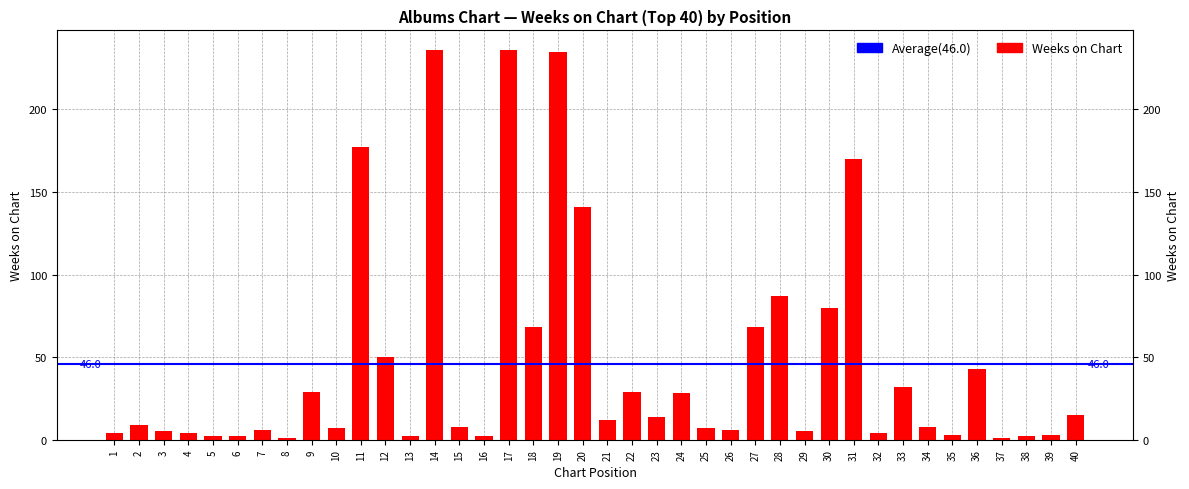

Does the chart contain any negative values?

No